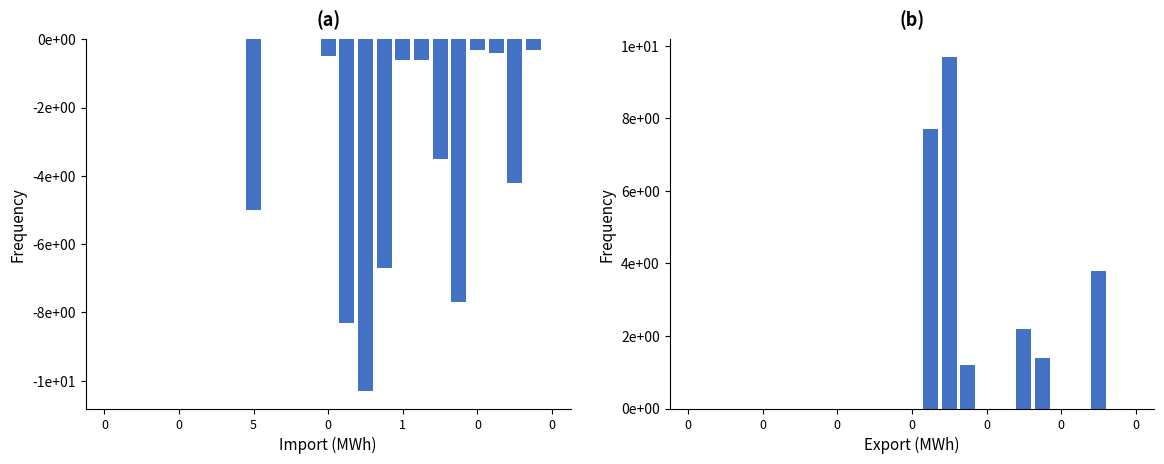

Is the value of Import (MWh) at 0 greater than the value of Export (MWh) at 17?

No